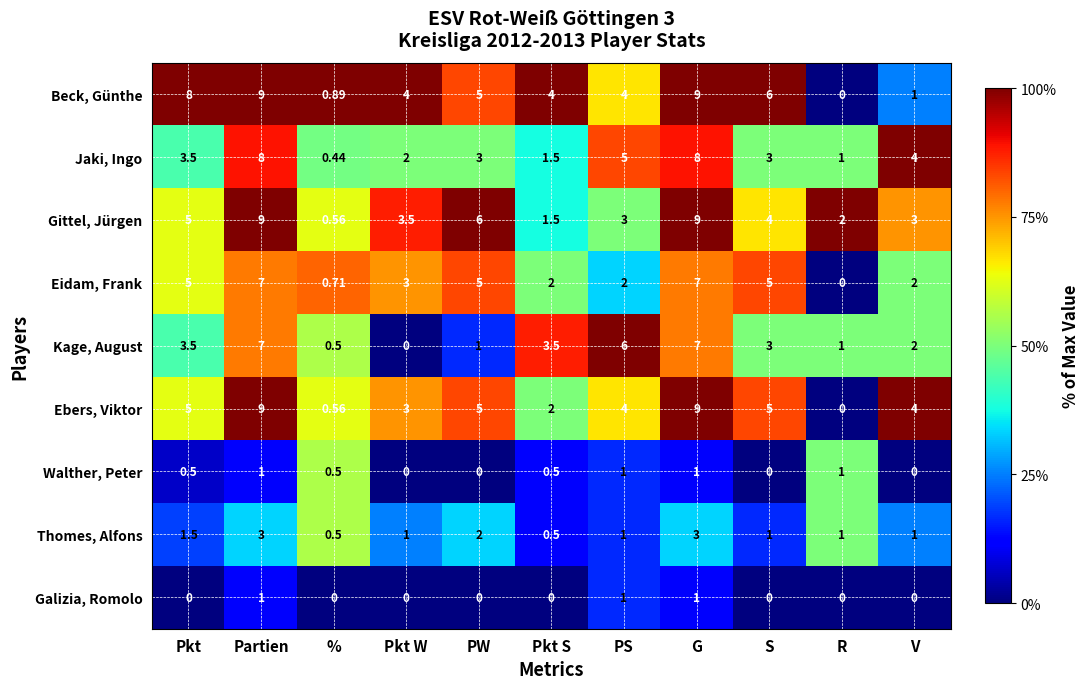

Which series changed the most between % and R?

Gittel, Jürgen